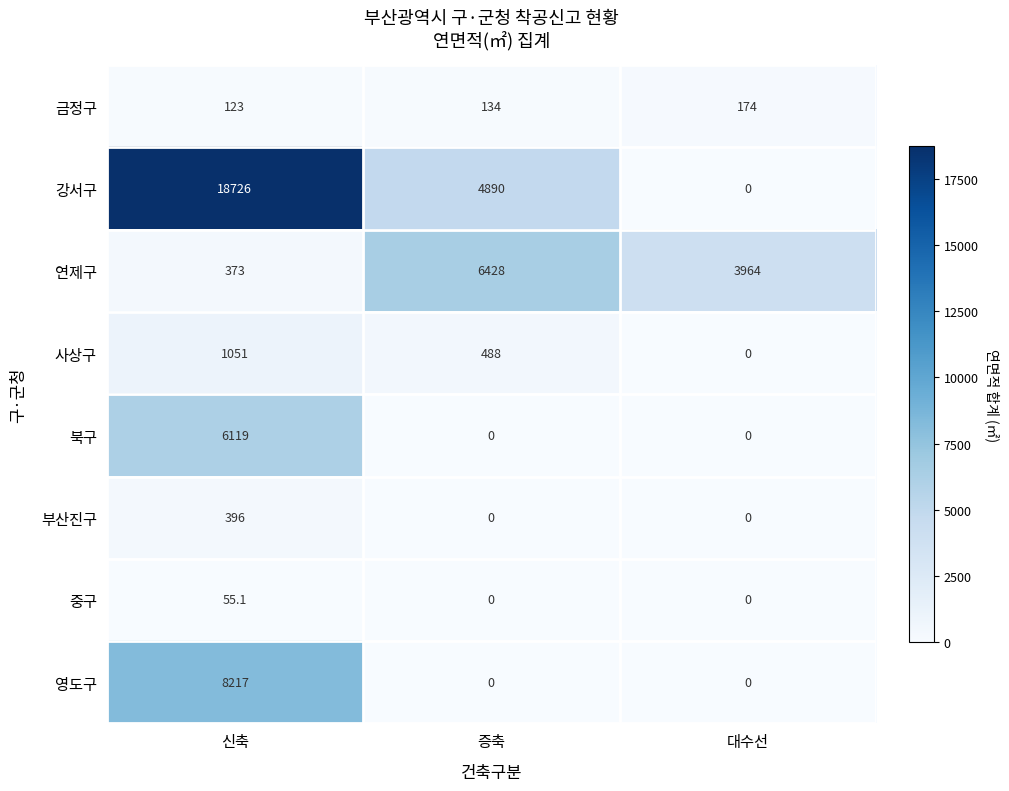

At which category does the chart reach its peak across all series?

신축